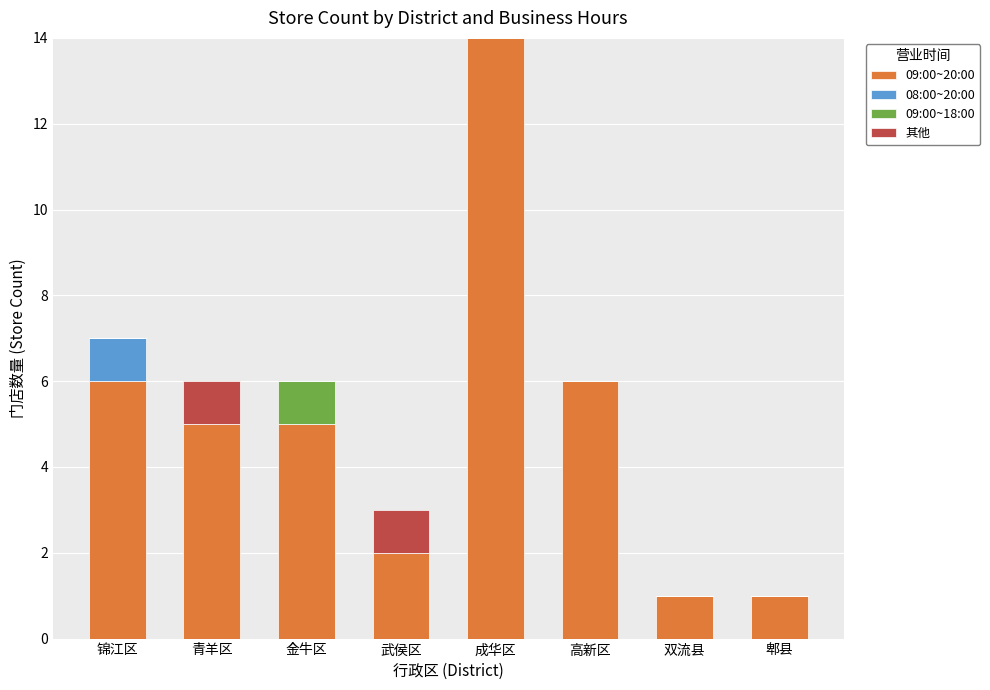

The value of 09:00~20:00 at 武侯区 is 1. True or false?

False